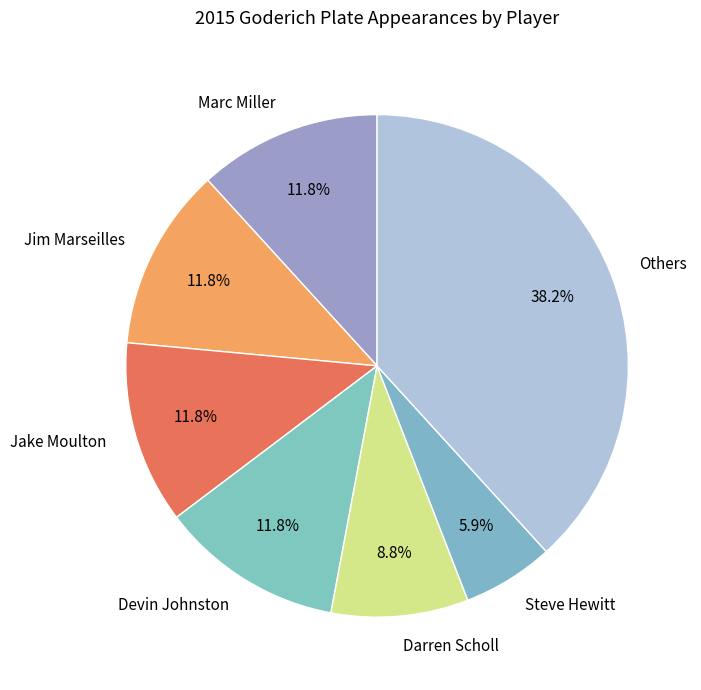

Do Jim Marseilles and Darren Scholl together represent more than half of the pie?

No